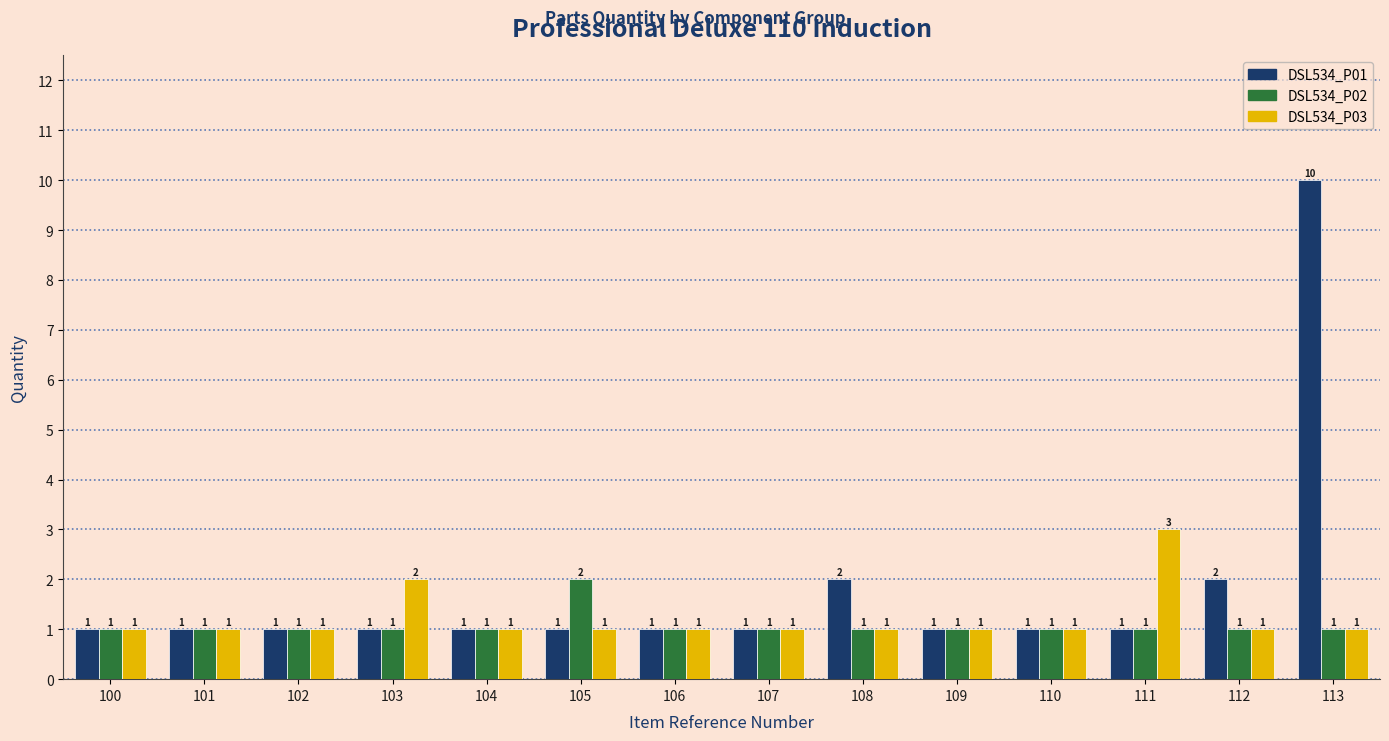

What is the value of the DSL534_P01 bar at the 10th from the left?

1